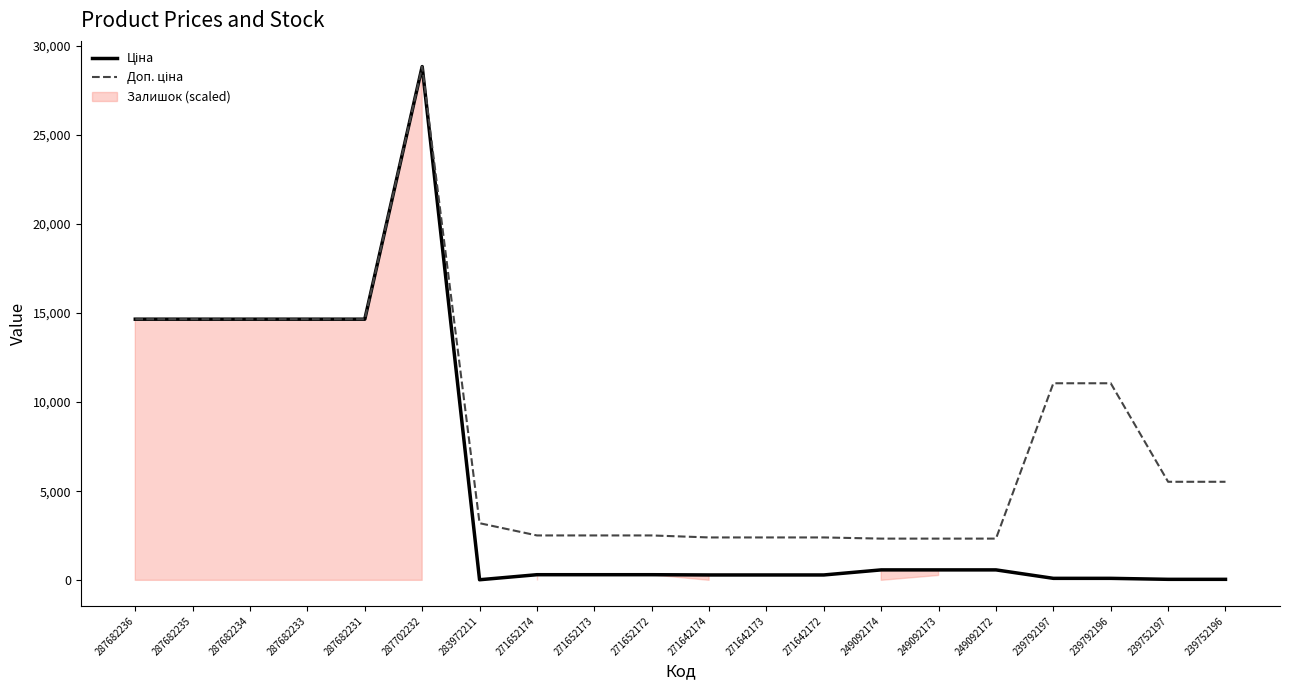

The value of Доп. ціна at 239752196 is 9399.3. True or false?

False